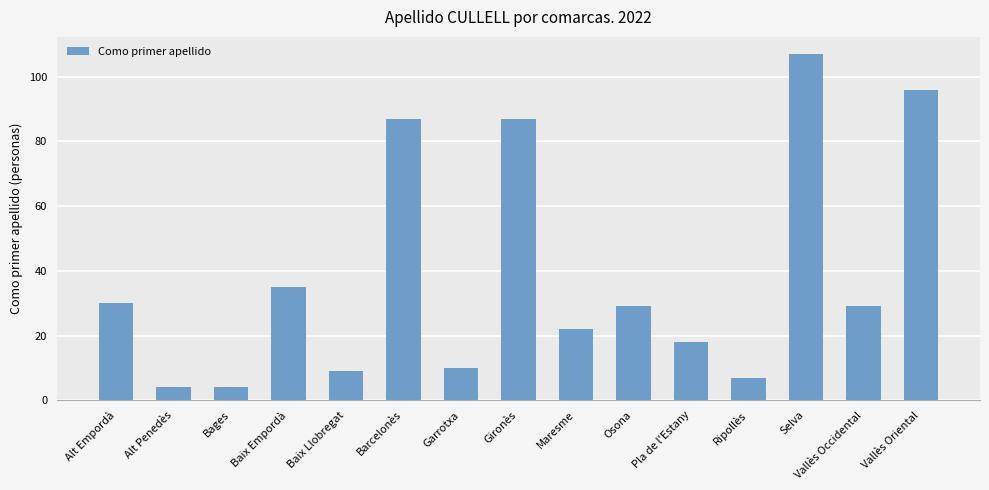

Which has a higher value, Gironès or Alt Empordà?

Gironès